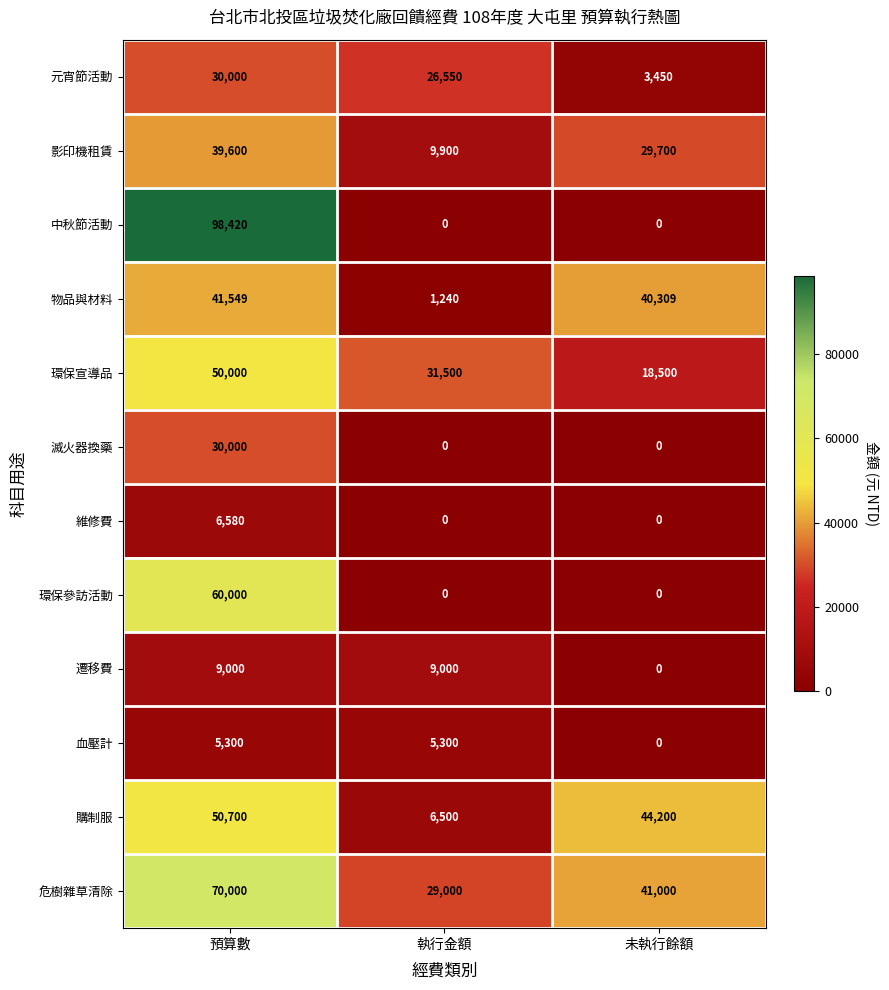

What is the sum of all 元宵節活動 values?

60000